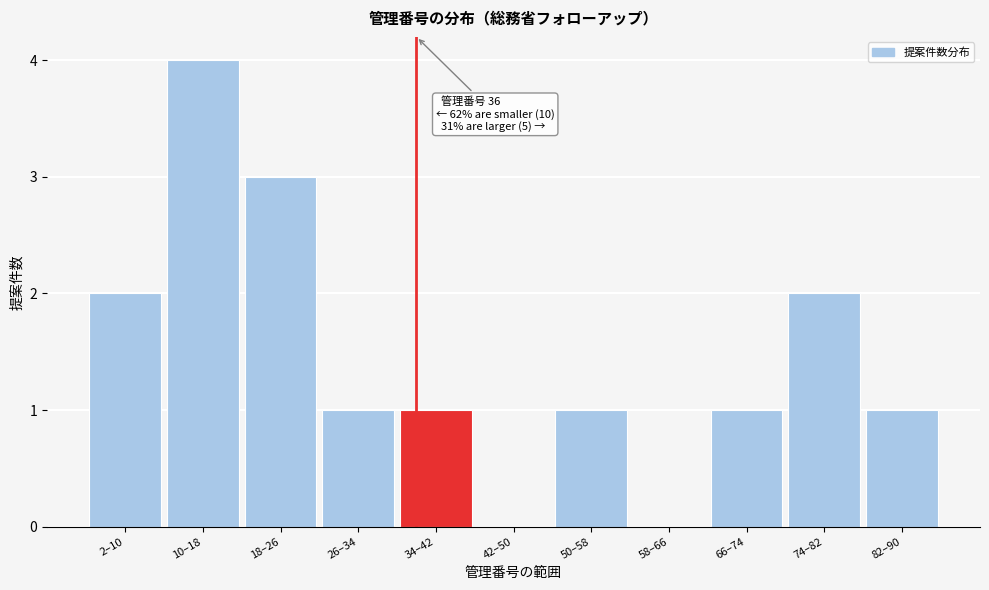

Reading right to left, transcribe all the data shown in this chart.

82–90=1	74–82=2	66–74=1	58–66=0	50–58=1	42–50=0	34–42=1	26–34=1	18–26=3	10–18=4	2–10=2